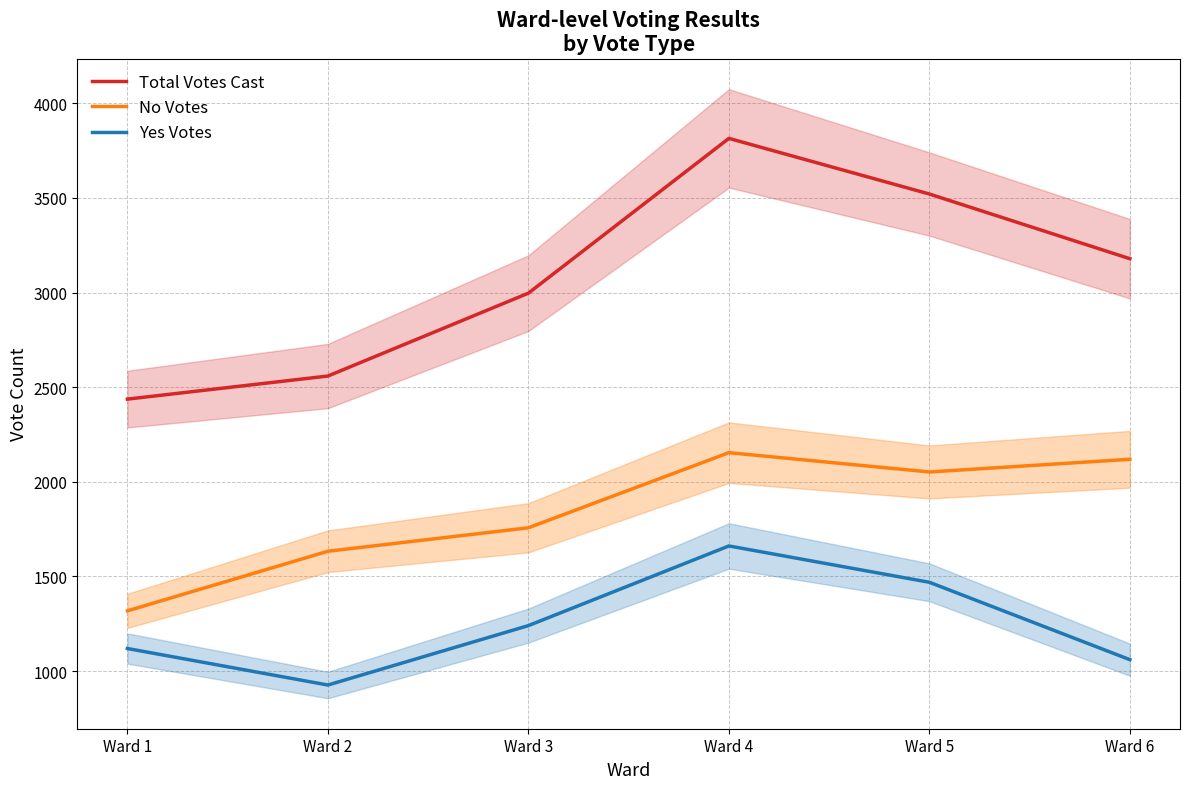

What is the value of the No Votes point at the 2nd from the left?

1633